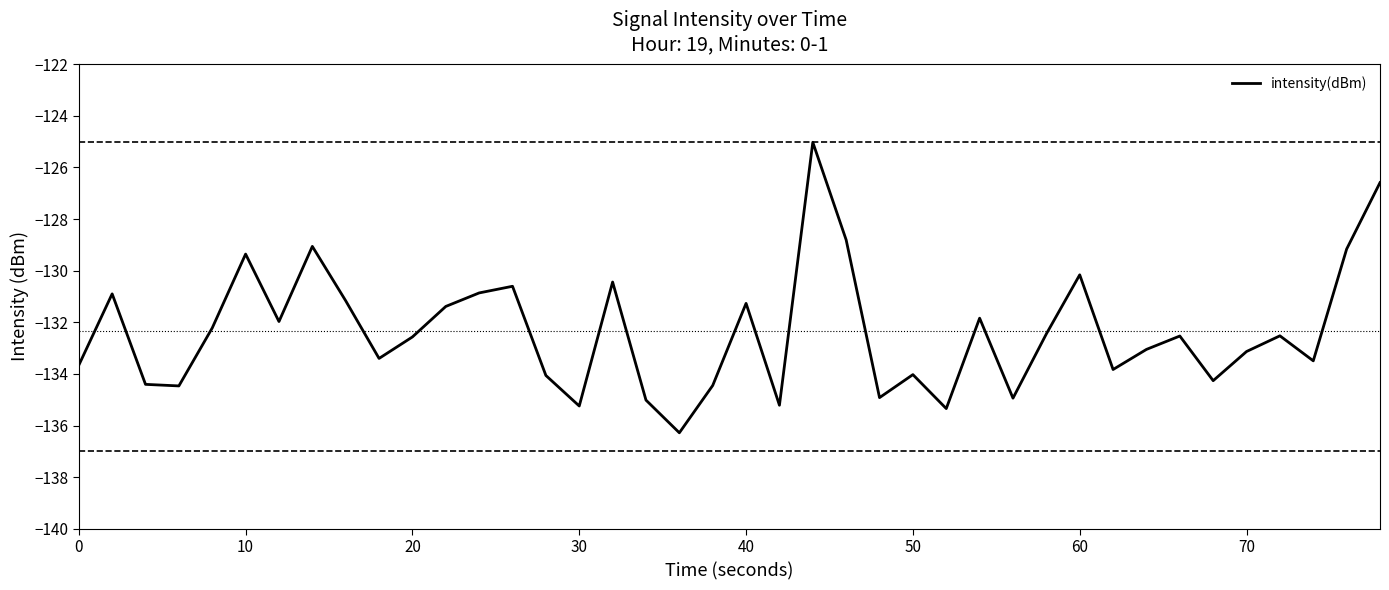

What is the greatest value displayed?

-125.0